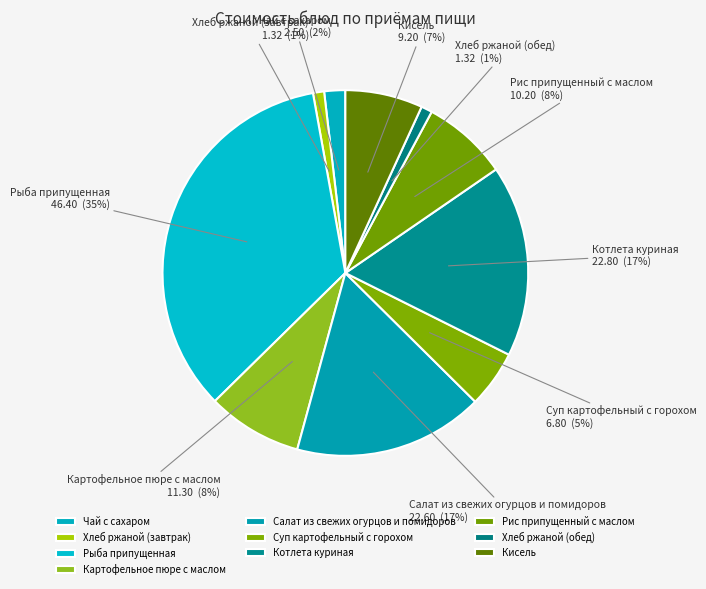

What percentage is the Картофельное пюре с маслом slice, to the nearest percent?

8%